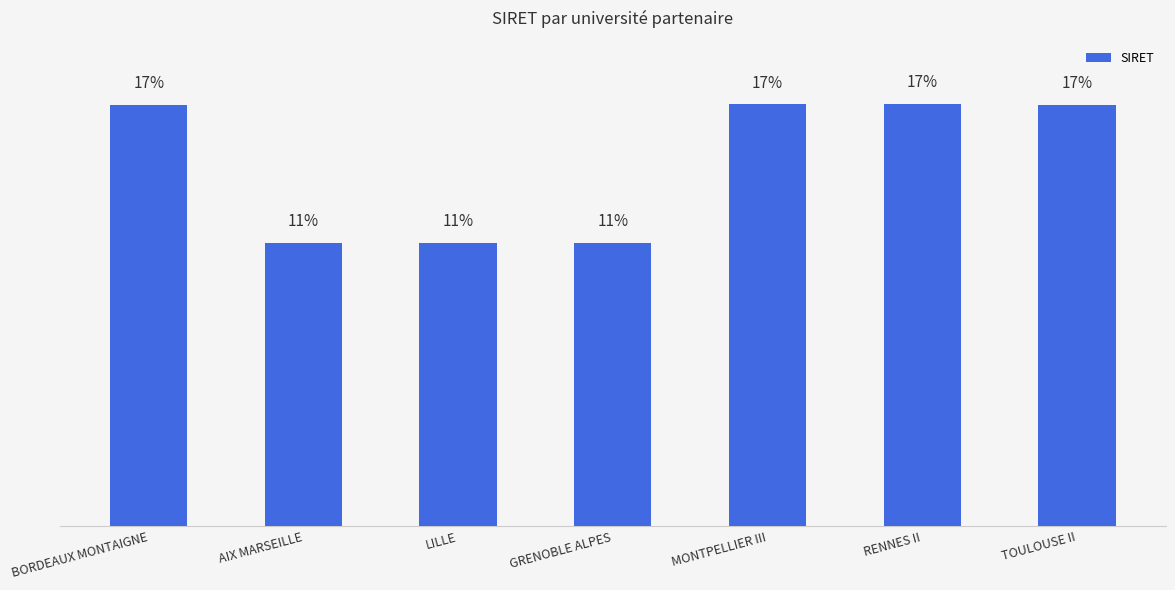

How many series are shown in this chart?

1